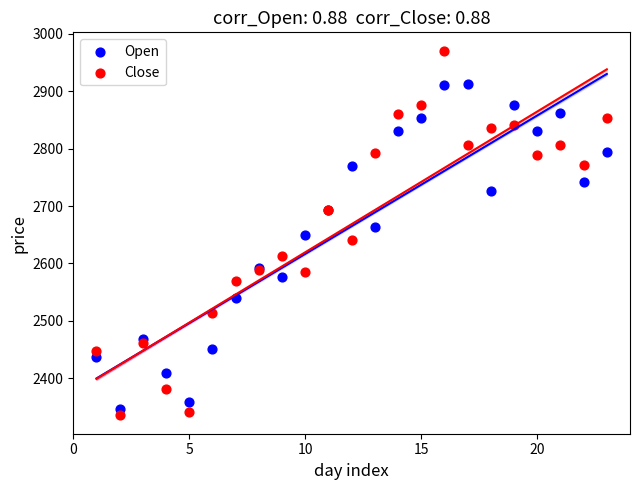

Which series has the widest spread of Y values?

Close